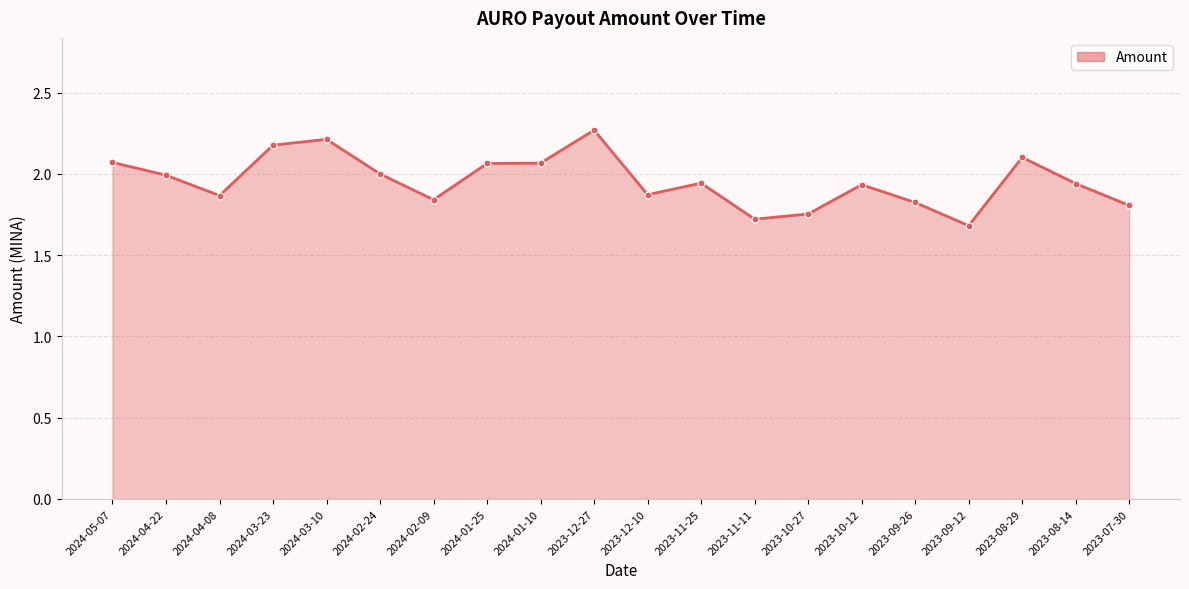

How many lines are shown in the chart?

1